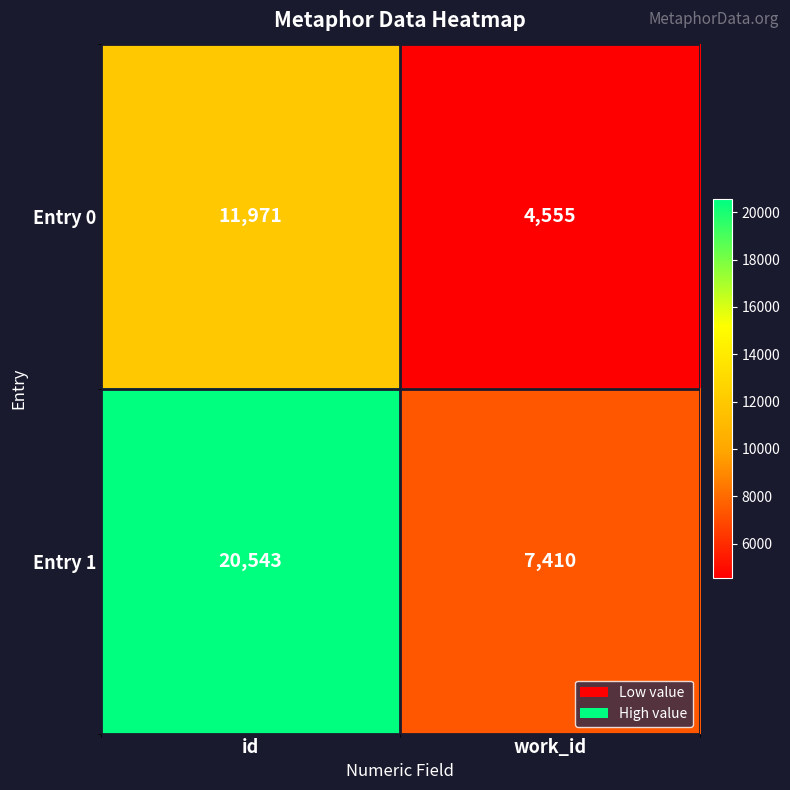

True or false: Entry 0 has a value of 4555 at work_id.

True